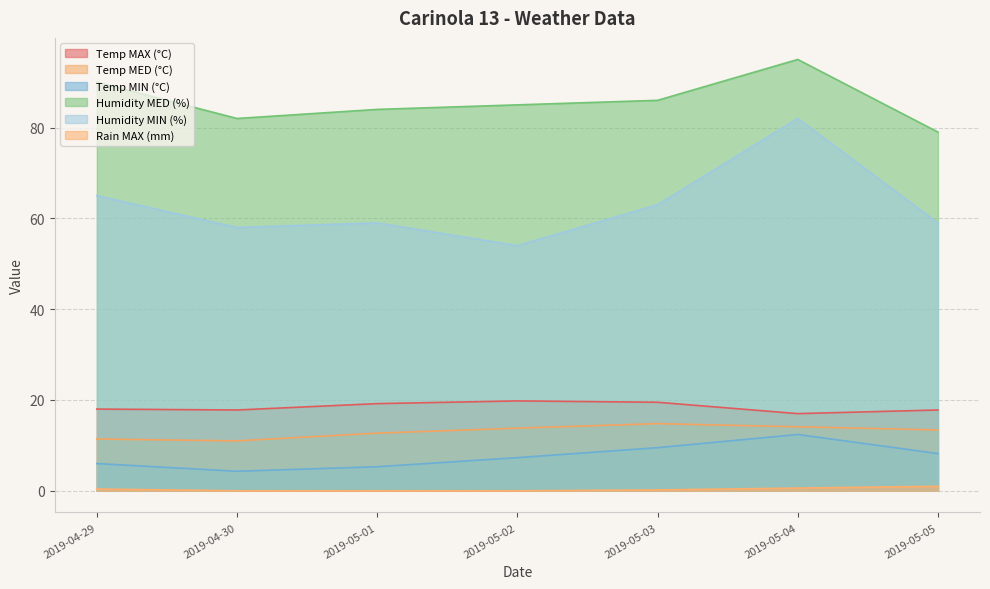

Which series has the widest spread of values?

Humidity MIN (%)